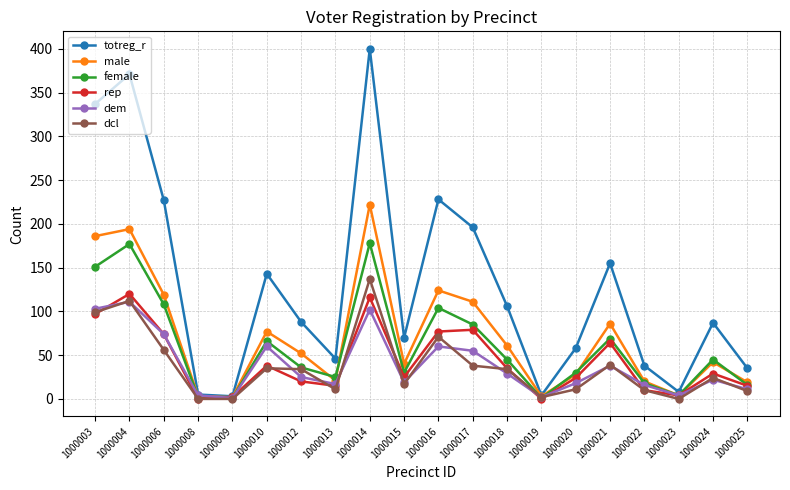

Where is female nearest to the value 89?

1000017